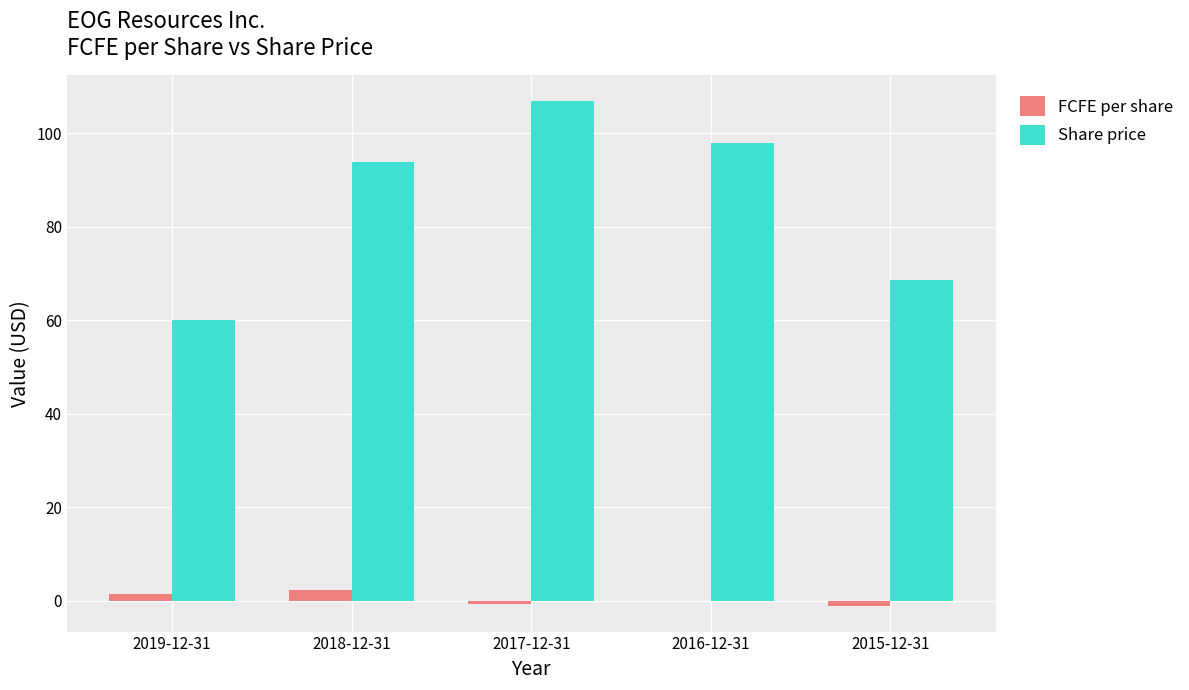

What is the greatest value displayed?

106.9